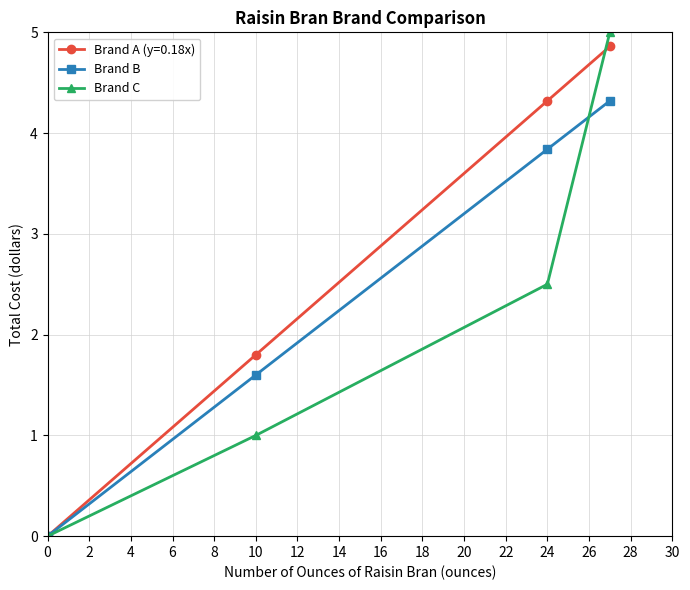

What is the value of the Brand A (y=0.18x) point at the 4th from the left?

4.9